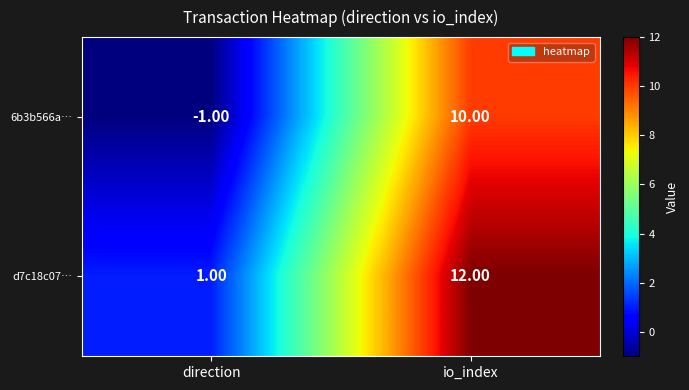

What is the sum of the d7c18c07… values at io_index and direction?

13